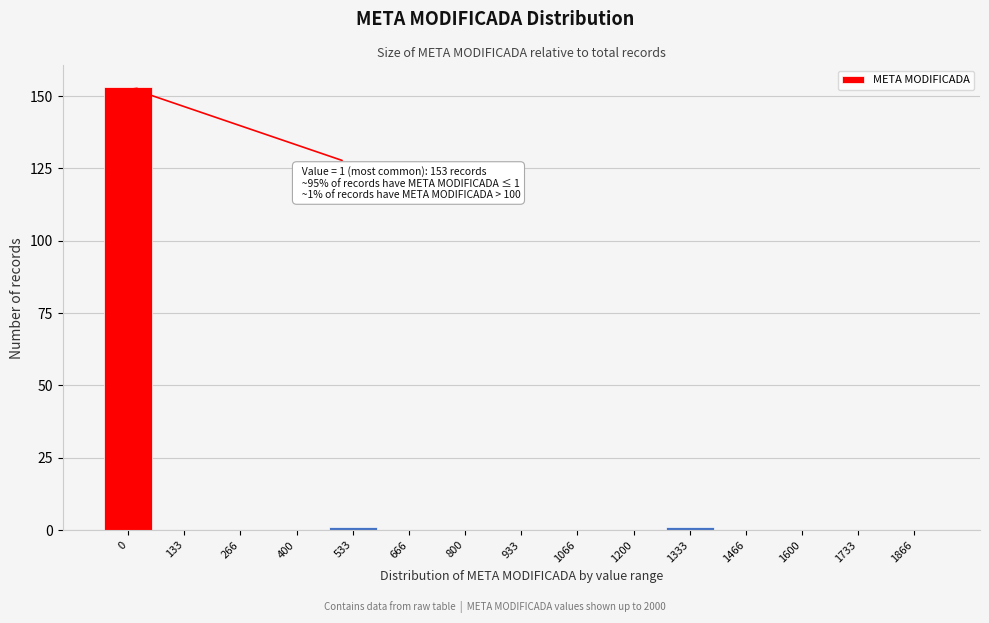

Reading left to right, transcribe all the data shown in this chart.

0=153	133=0	266=0	400=0	533=1	666=0	800=0	933=0	1066=0	1200=0	1333=1	1466=0	1600=0	1733=0	1866=0